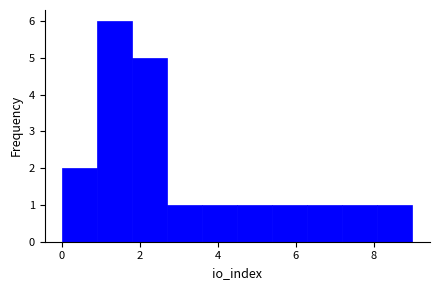

Over which range of the x-axis is the bar tallest?

0.9 to 1.8